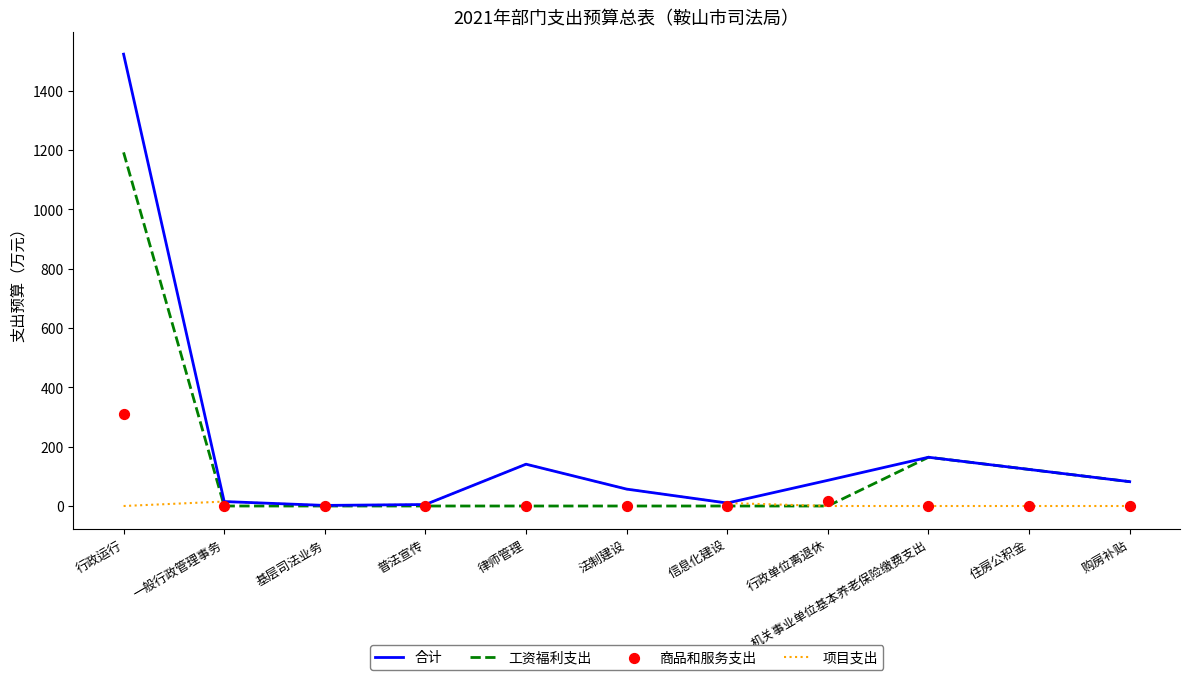

Which series has the largest total across all categories?

合计